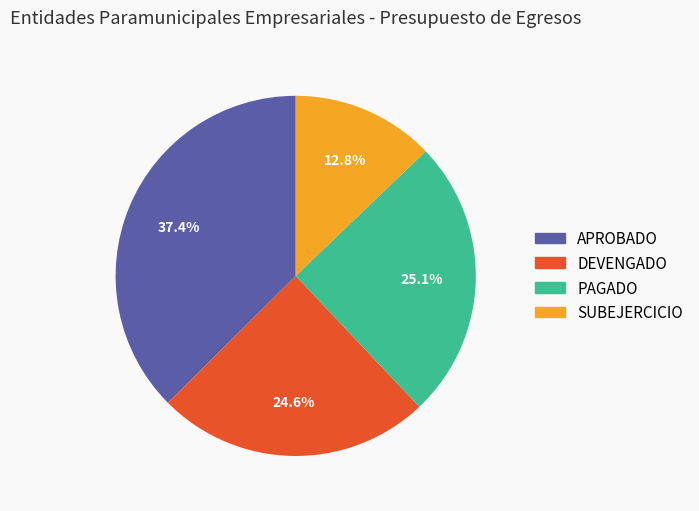

What is the ratio of the value at PAGADO to the value at DEVENGADO?

1.0